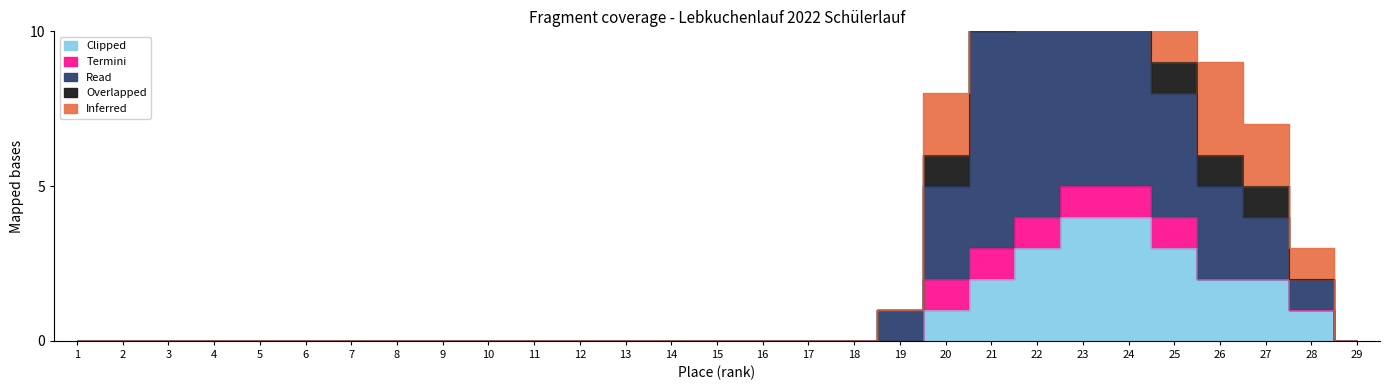

Is it true that Overlapped equals 0 at 12?

True